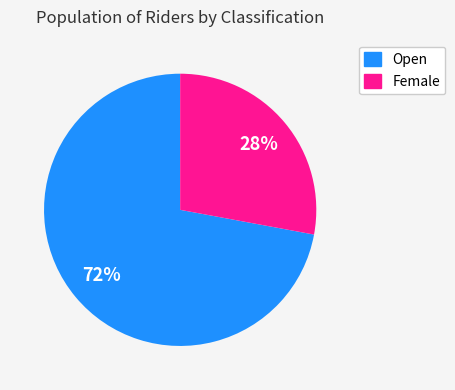

Which category has the smallest portion of the pie?

Female